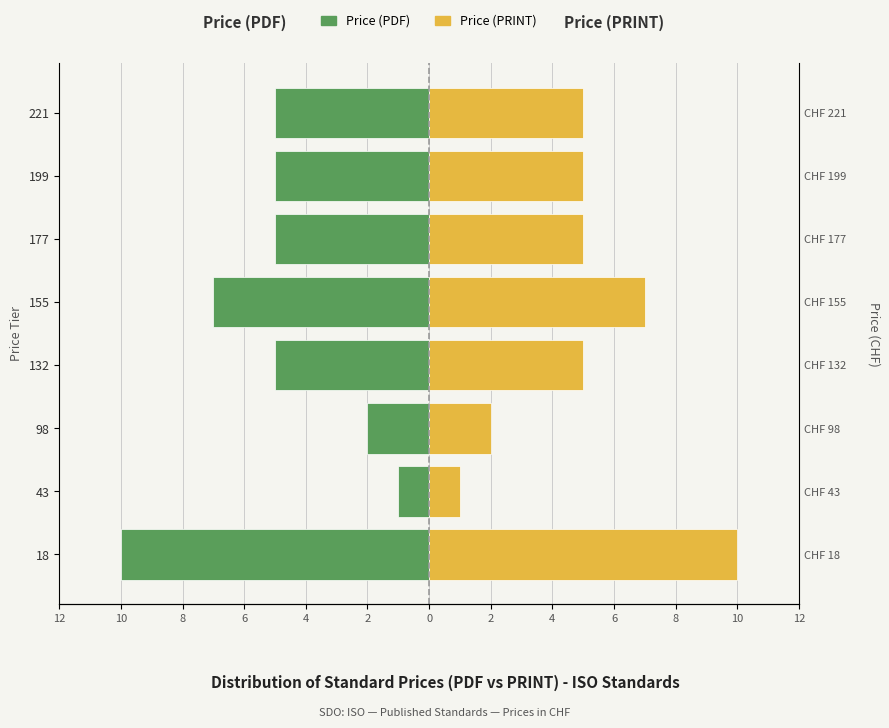

What is the difference between the highest and lowest values at 221?

10